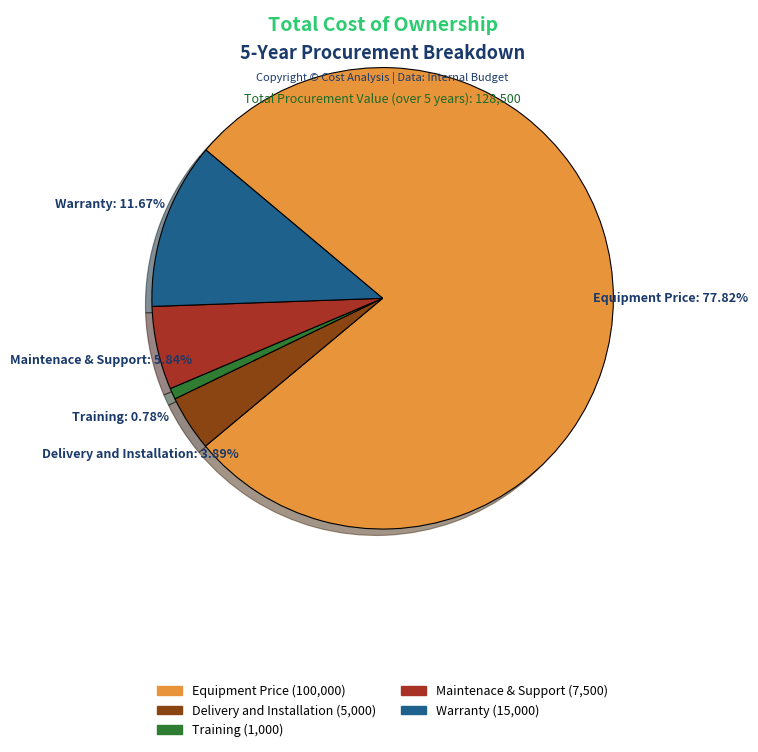

The Maintenace & Support slice represents 1% of the pie. True or false?

False